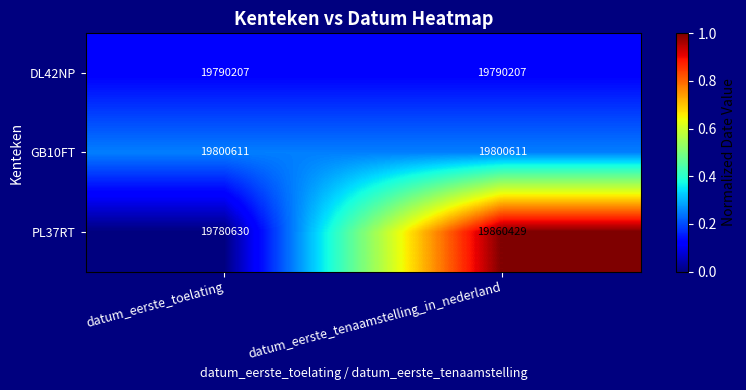

Reading left to right, extract all data points from this chart.

DL42NP: 19790207	19790207
GB10FT: 19800611	19800611
PL37RT: 19780630	19860429